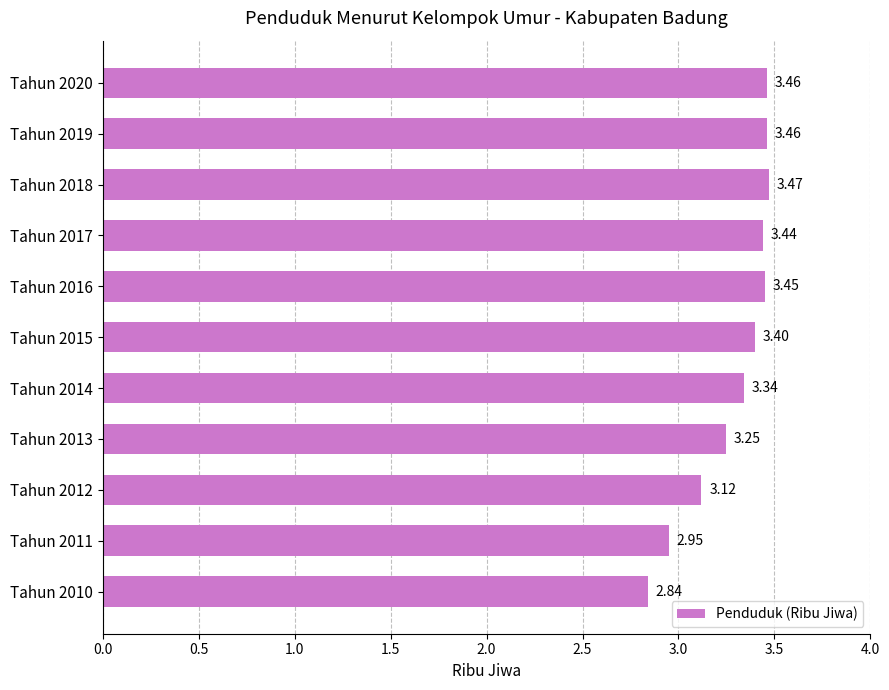

How many series are shown in this chart?

1